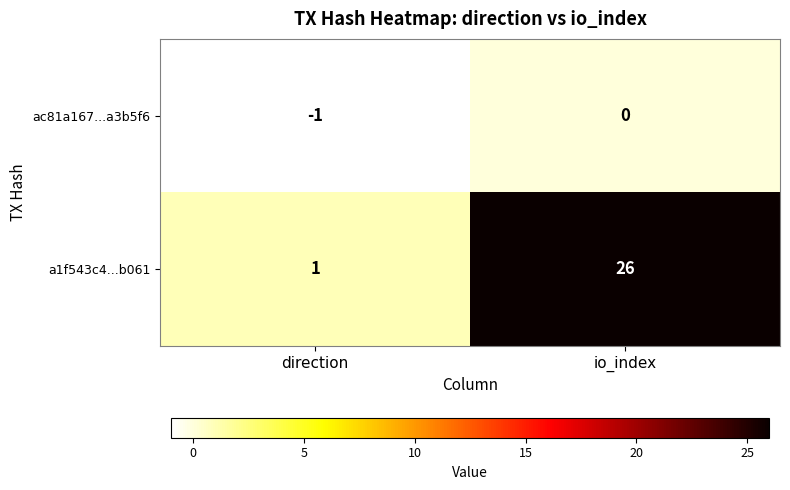

At which label does ac81a167...a3b5f6 reach its peak?

io_index